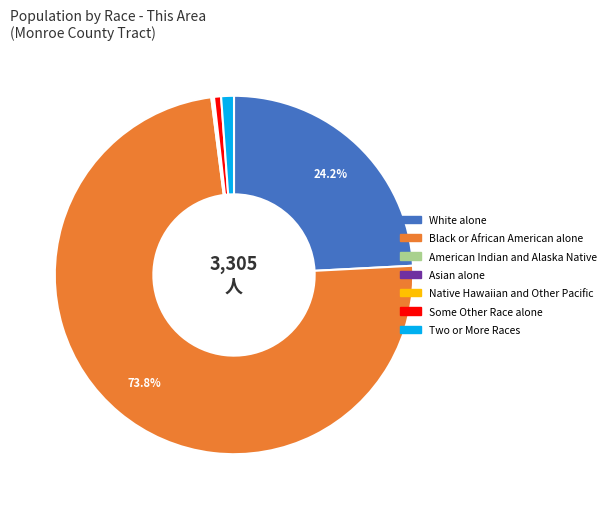

Which category has the biggest portion of the pie?

Black or African American alone